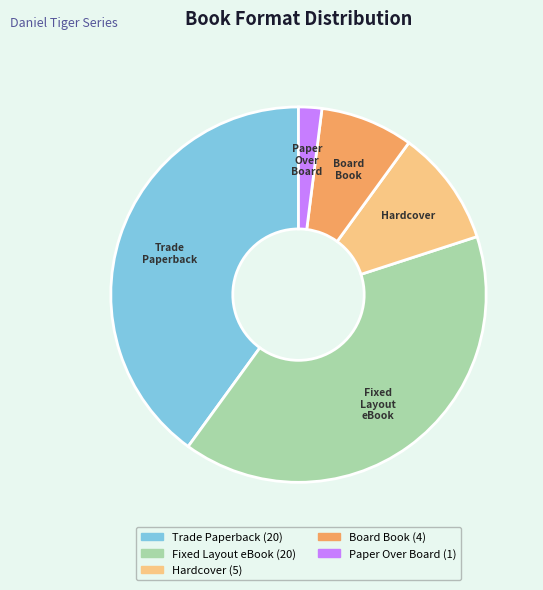

Is it true that Board Book is 8% of the pie?

True